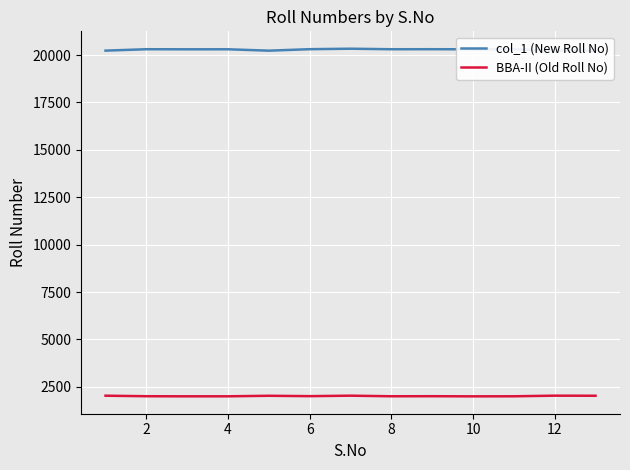

At how many categories does at least one series exceed 19319?

13